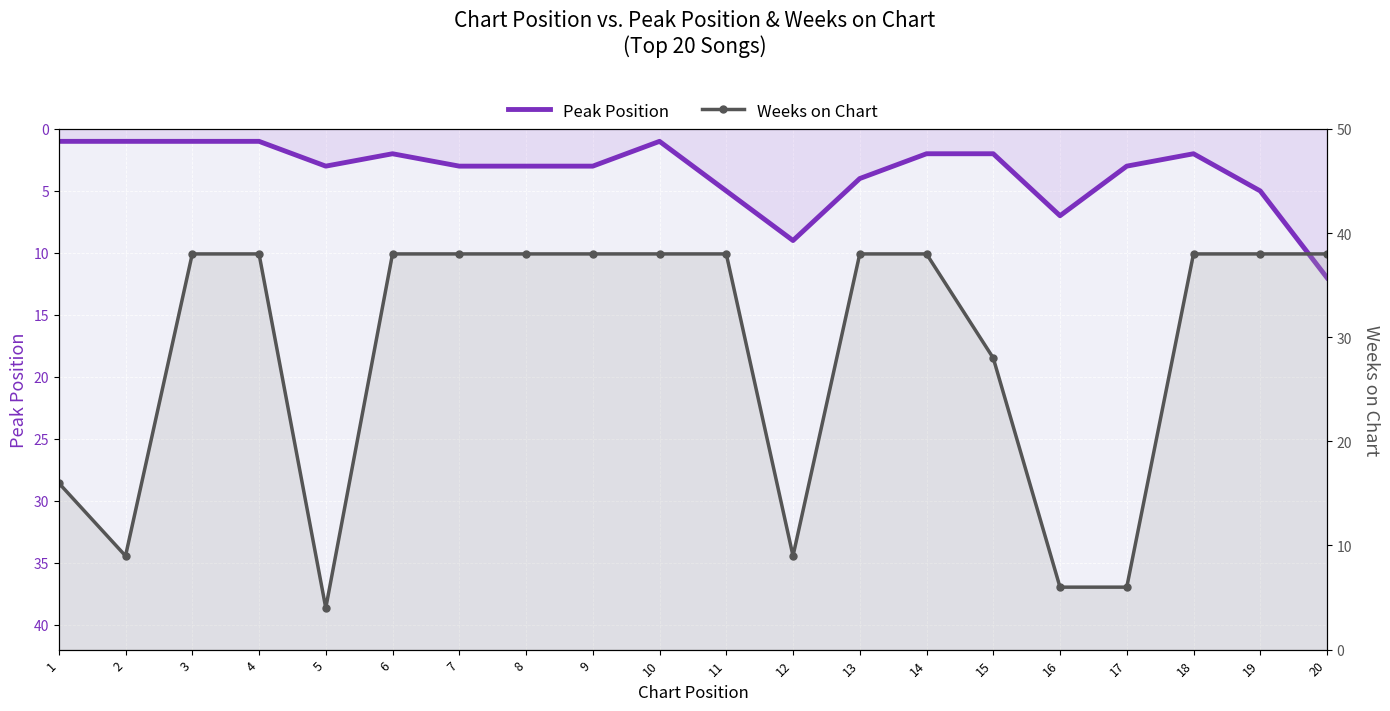

After their last crossing, which series has the higher values: Weeks on Chart or Peak Position?

Weeks on Chart